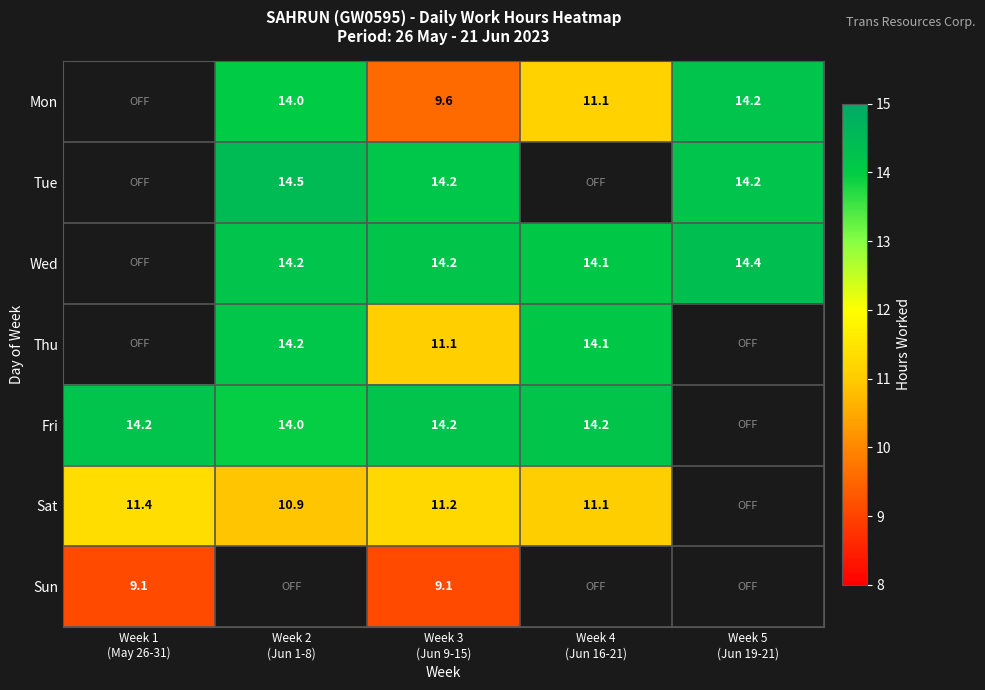

Between Week 3
(Jun 9-15) and Week 4
(Jun 16-21), which is larger?

Week 4
(Jun 16-21)